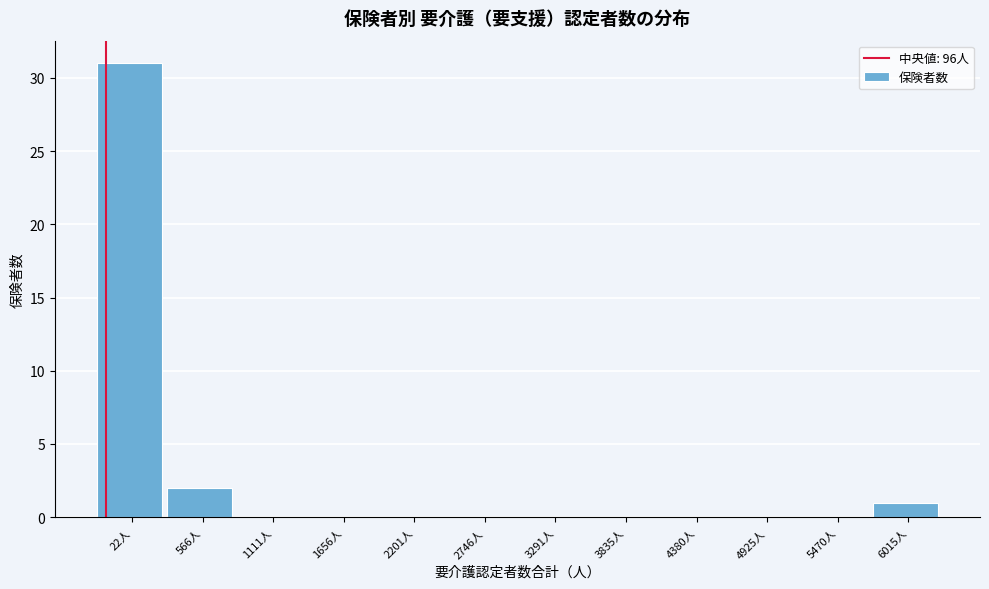

Reading left to right, what are all the values shown in this chart?

22人=31	566人=2	1111人=0	1656人=0	2201人=0	2746人=0	3291人=0	3835人=0	4380人=0	4925人=0	5470人=0	6015人=1